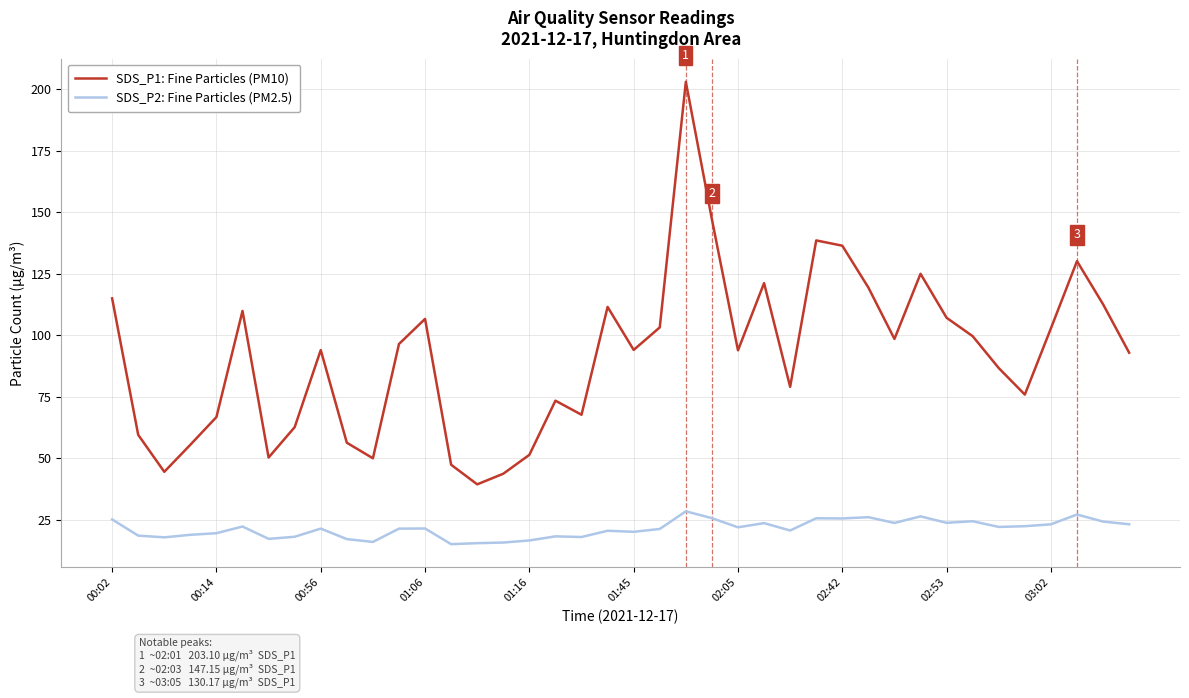

What are all the series names shown in the legend?

SDS_P1: Fine Particles (PM10), SDS_P2: Fine Particles (PM2.5)